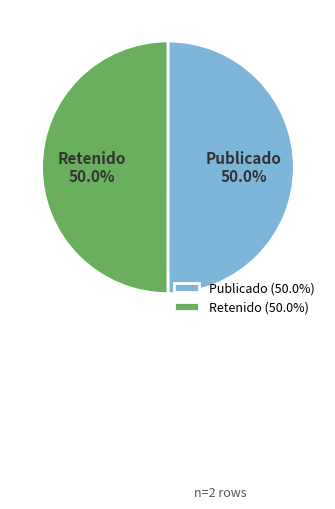

How much of the chart is everything except Publicado?

50.0%